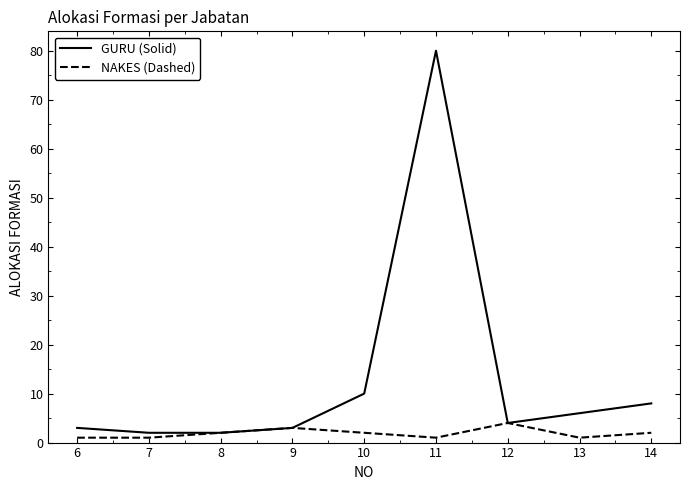

What is the maximum value for NAKES (Dashed)?

4